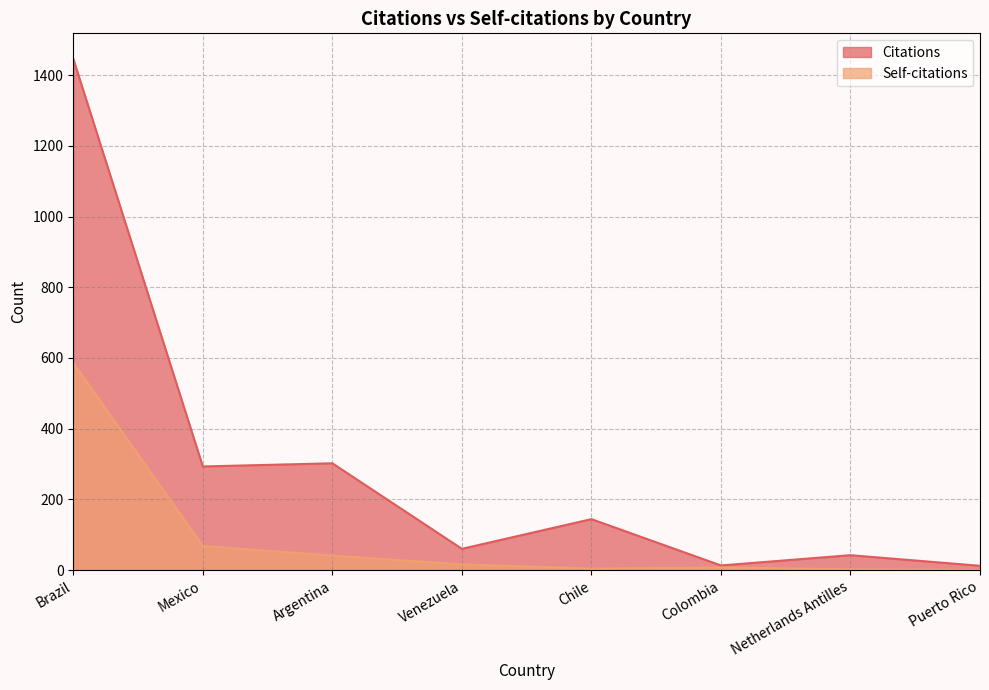

The Self-citations series shows 7 at Colombia. True or false?

True